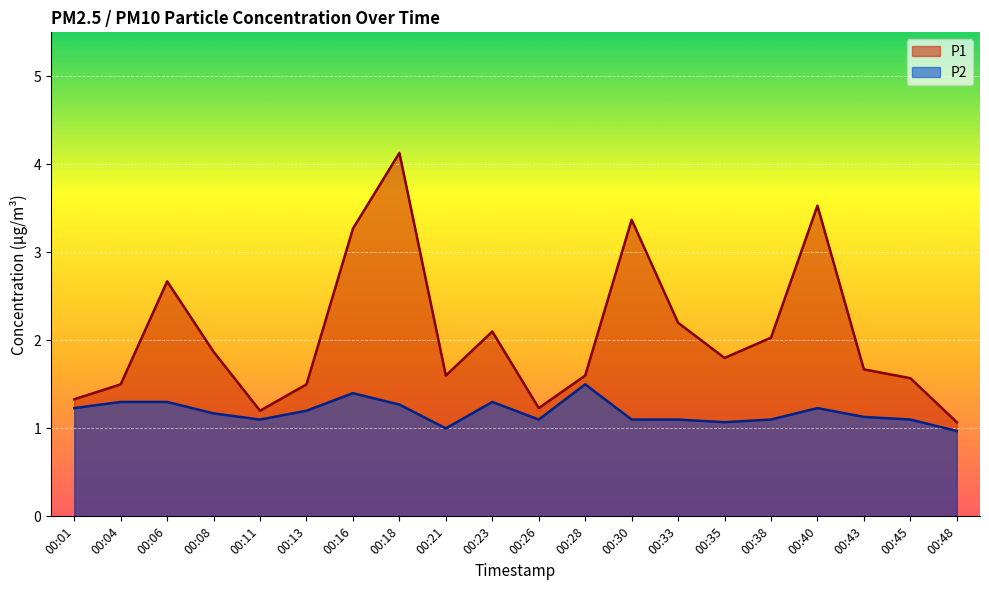

True or false: P1 and P2 intersect in this chart.

False